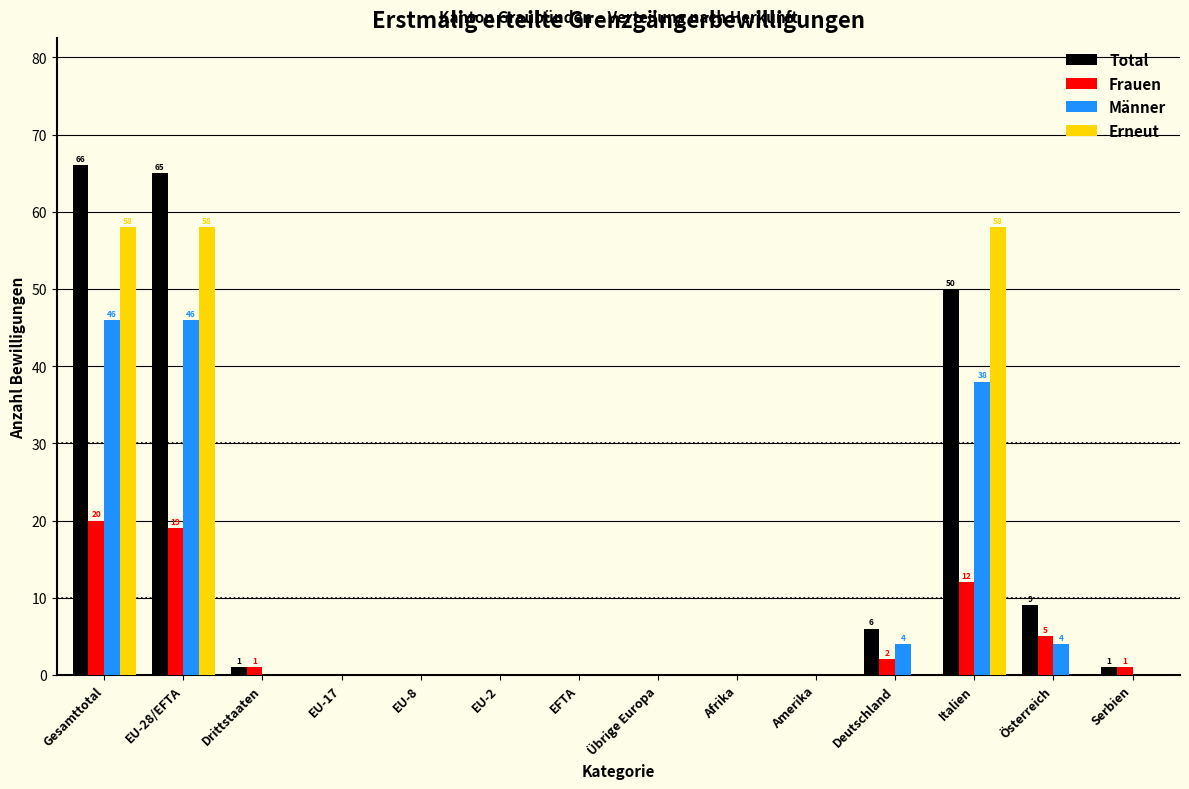

Which series changed the most between Gesamttotal and Italien?

Total